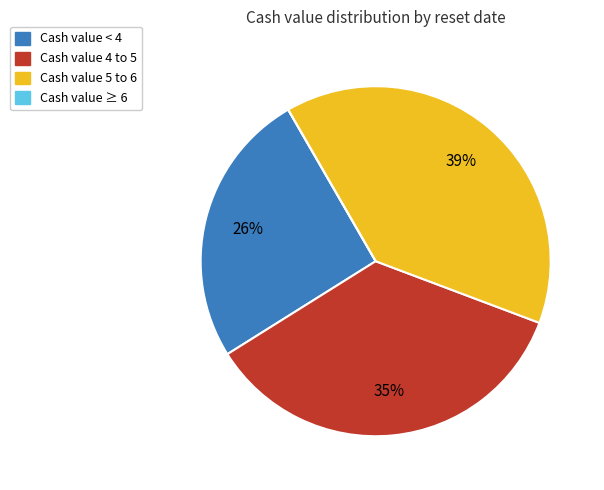

Does any single category account for the majority?

No